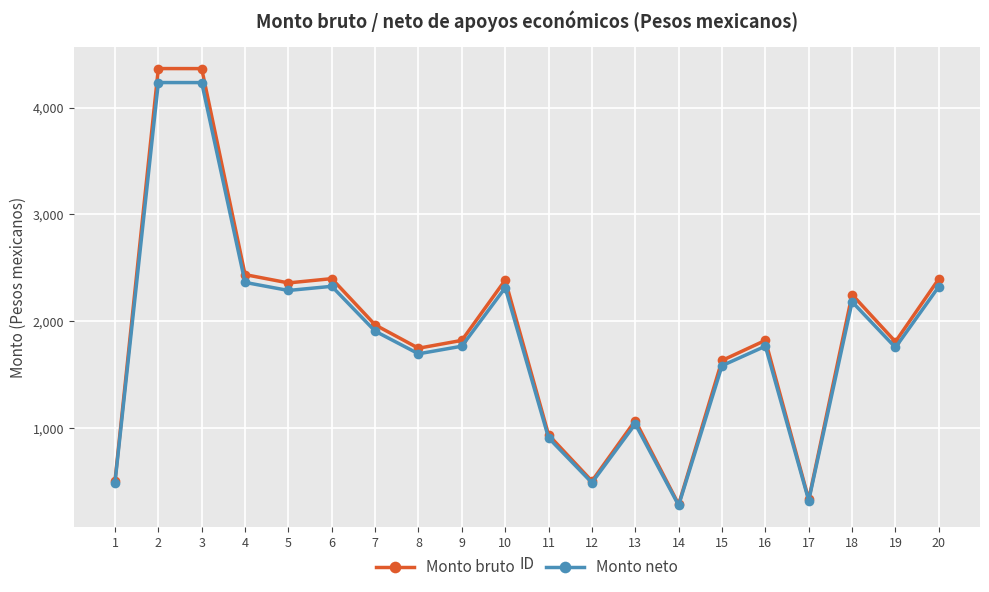

What is the value of the Monto bruto point at the 10th from the left?

2383.6